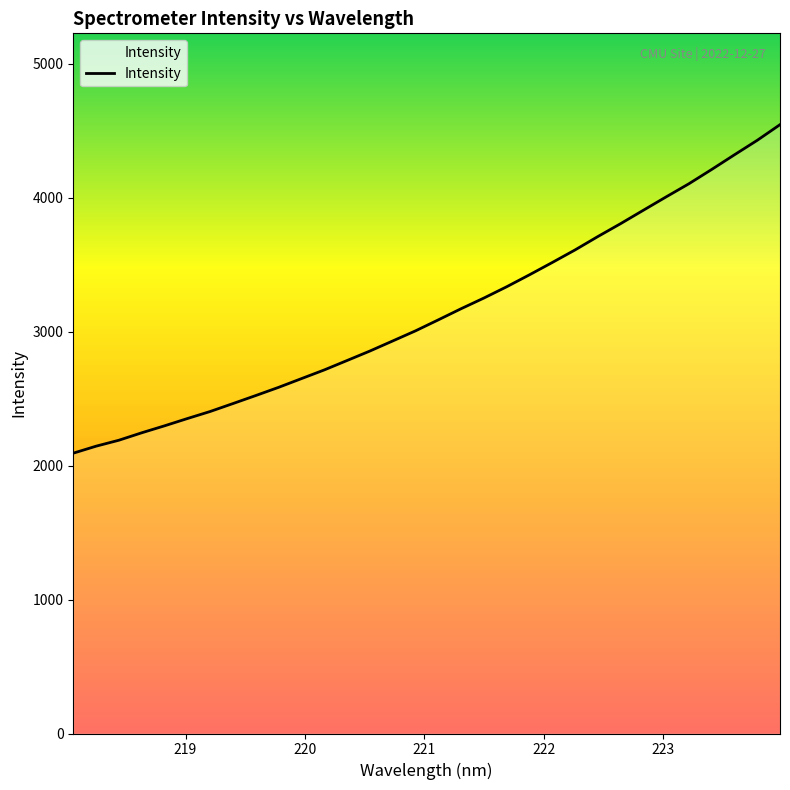

How many lines are shown in the chart?

1